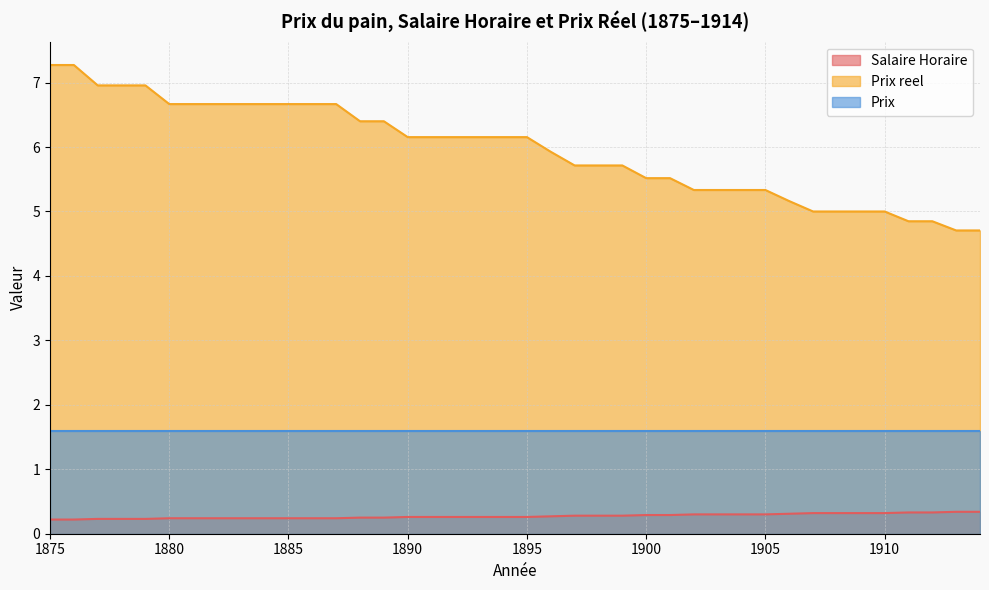

True or false: Prix and Salaire Horaire cross at least once.

False